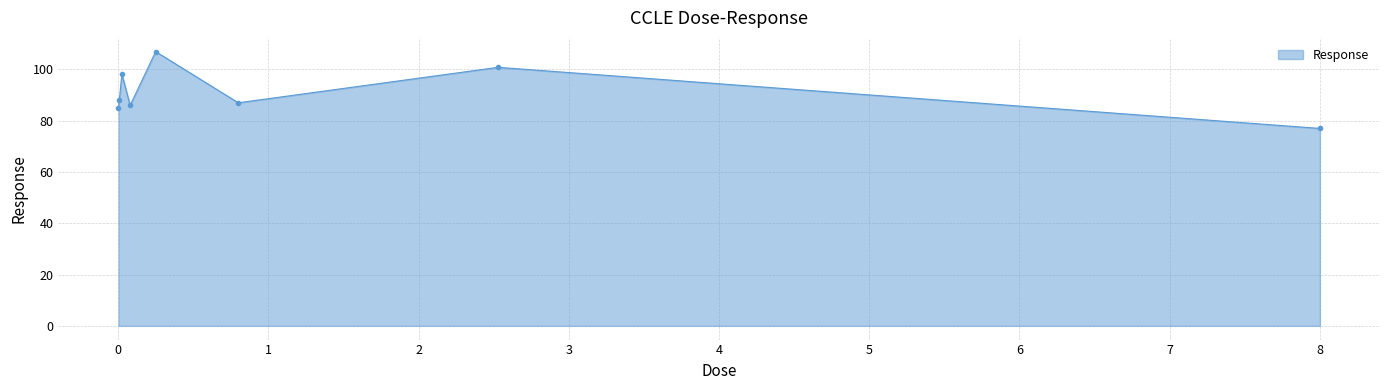

Does the chart display data point markers on the line(s)?

Yes